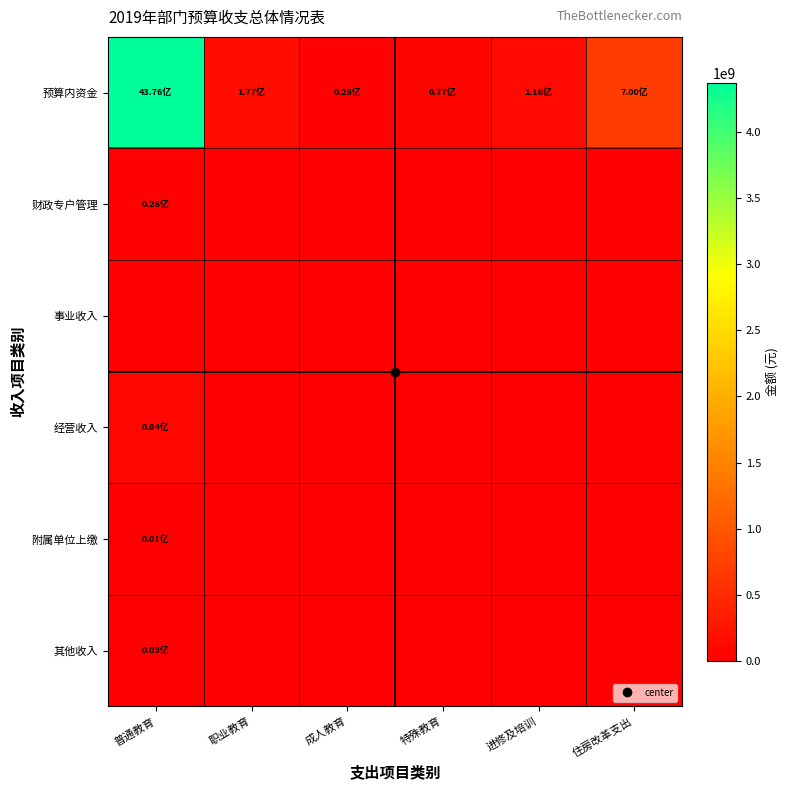

Reading left to right, extract all data points from this chart.

预算内资金: 普通教育=4375944687.0	职业教育=176939793.4	成人教育=28177794.2	特殊教育=76547131.1	进修及培训=116488922.3	住房改革支出=700070155.3
财政专户管理: 普通教育=25771360.0	职业教育=0.0	成人教育=0.0	特殊教育=0.0	进修及培训=0.0	住房改革支出=0.0
事业收入: 普通教育=0.0	职业教育=0.0	成人教育=0.0	特殊教育=0.0	进修及培训=0.0	住房改革支出=0.0
经营收入: 普通教育=83911073.4	职业教育=0.0	成人教育=0.0	特殊教育=0.0	进修及培训=0.0	住房改革支出=0.0
附属单位上缴: 普通教育=1200000.0	职业教育=0.0	成人教育=0.0	特殊教育=0.0	进修及培训=0.0	住房改革支出=0.0
其他收入: 普通教育=9346684.0	职业教育=0.0	成人教育=0.0	特殊教育=0.0	进修及培训=0.0	住房改革支出=0.0